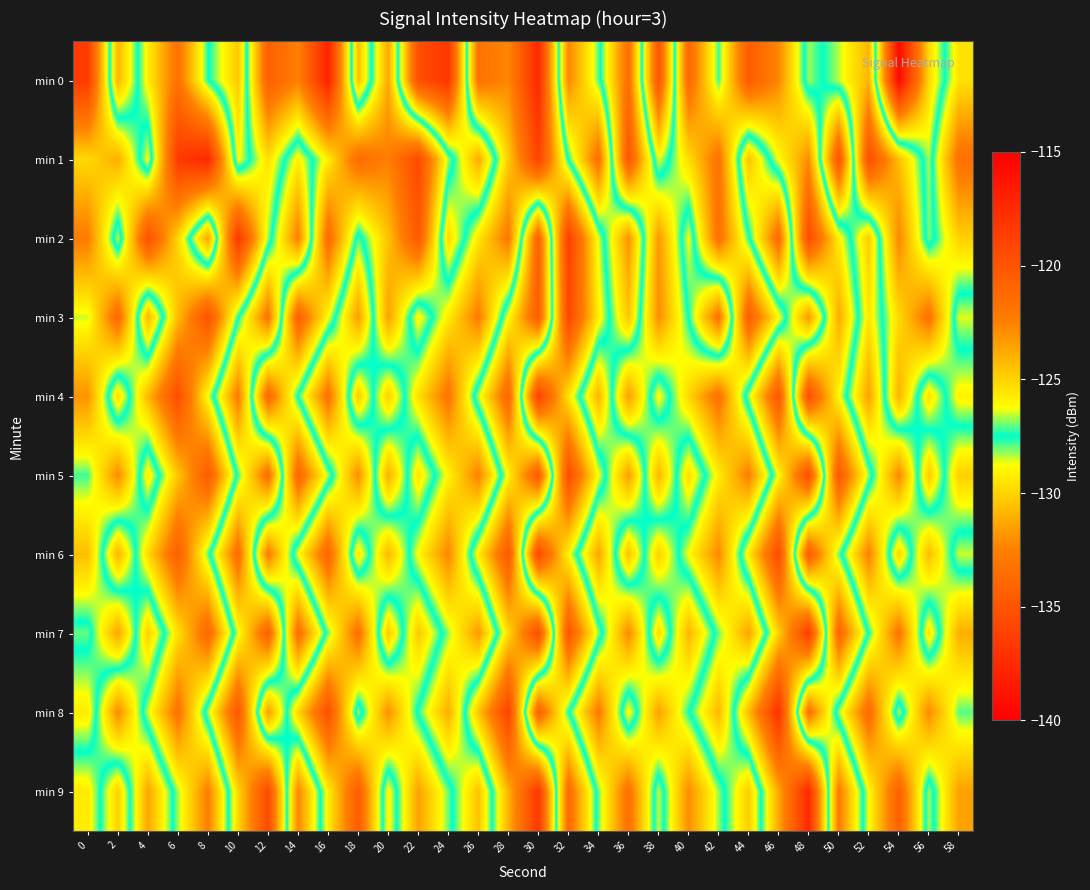

Which has a higher value, 44 or 52?

44